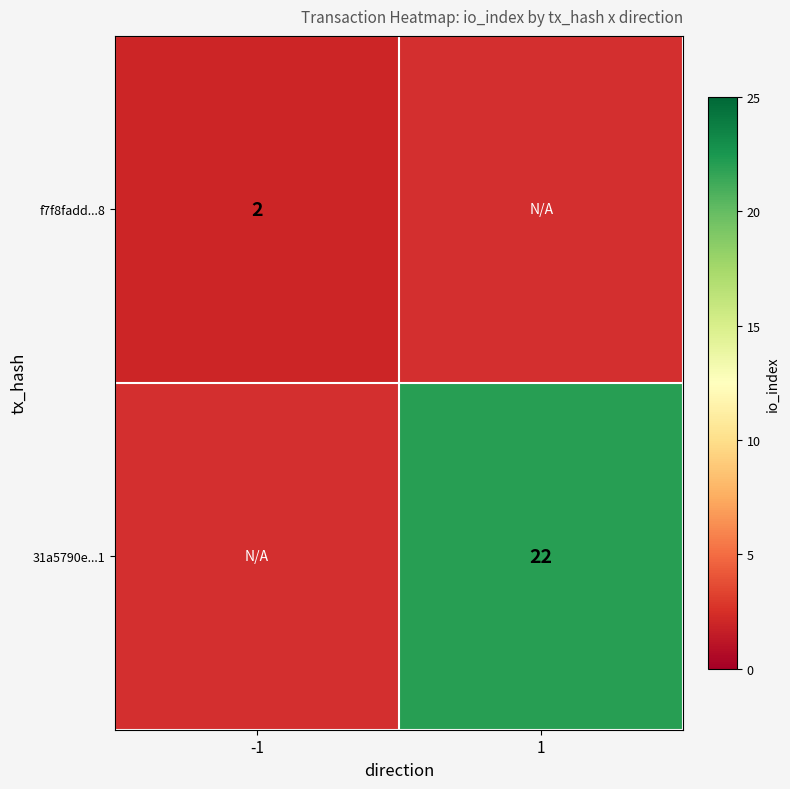

Which has a higher value, -1 or 1?

1